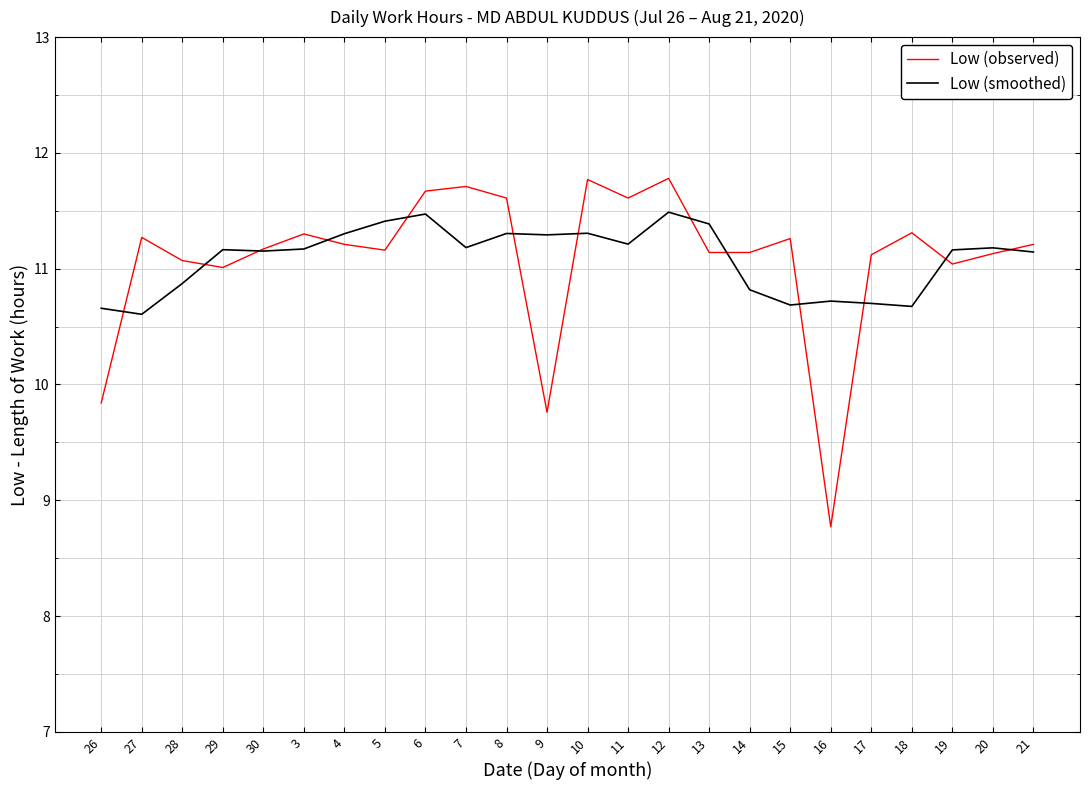

True or false: Low (smoothed) has a value of 2.5 at 29.

False